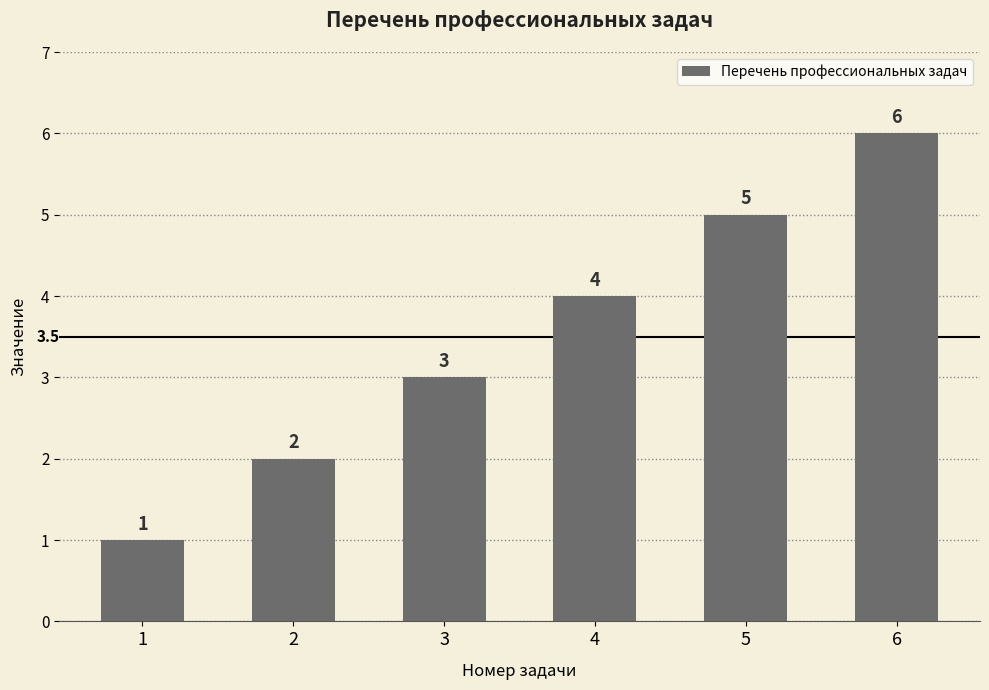

What is the difference between the maximum and minimum values?

5